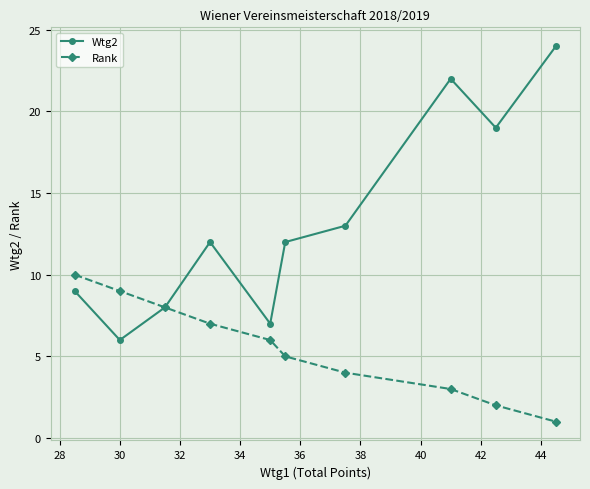

List the series in order of their overall mean, highest first.

Wtg2, Rank